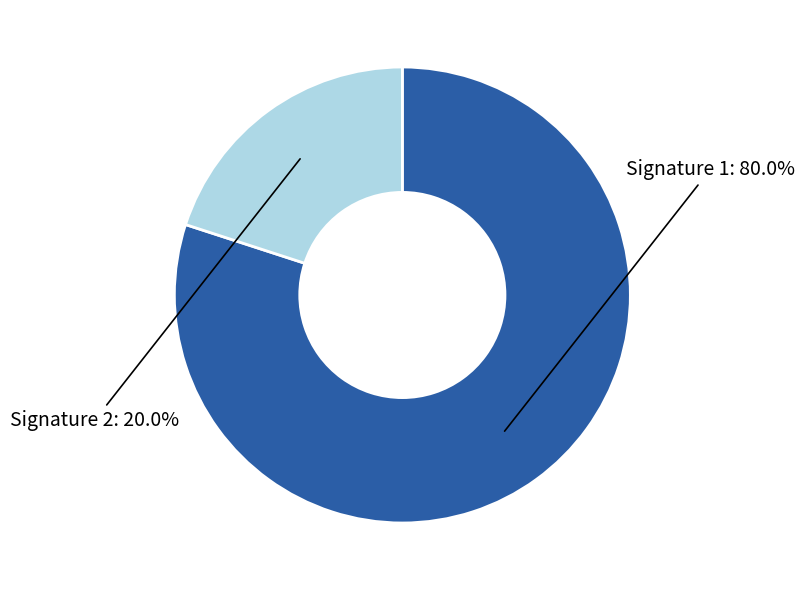

Is there any slice that represents more than half of the pie?

Yes